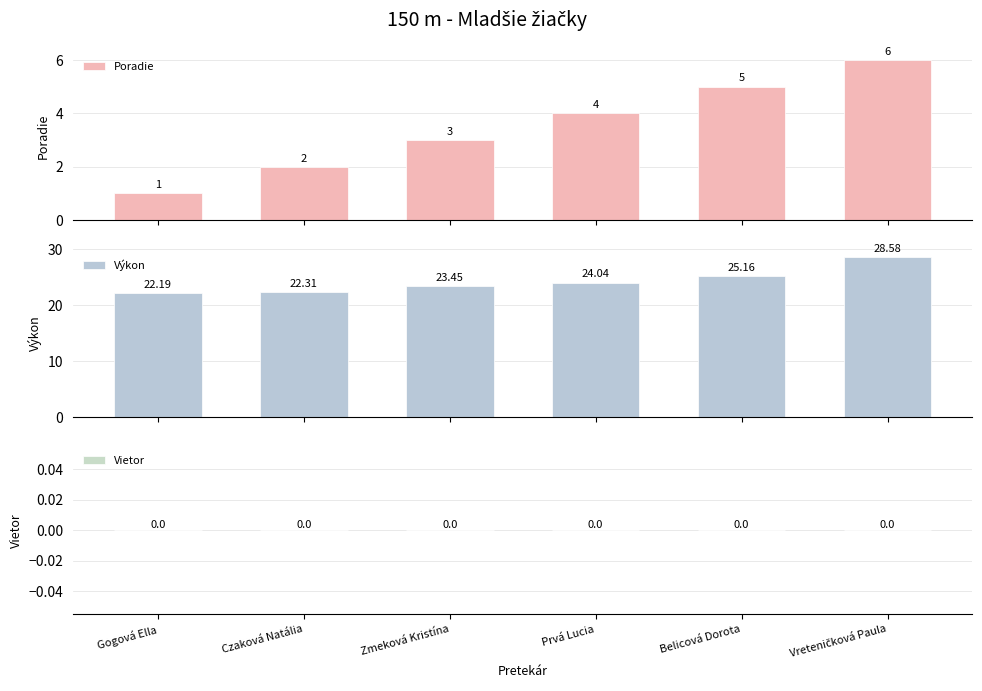

What is the total value across all series at Belicová Dorota?

30.2